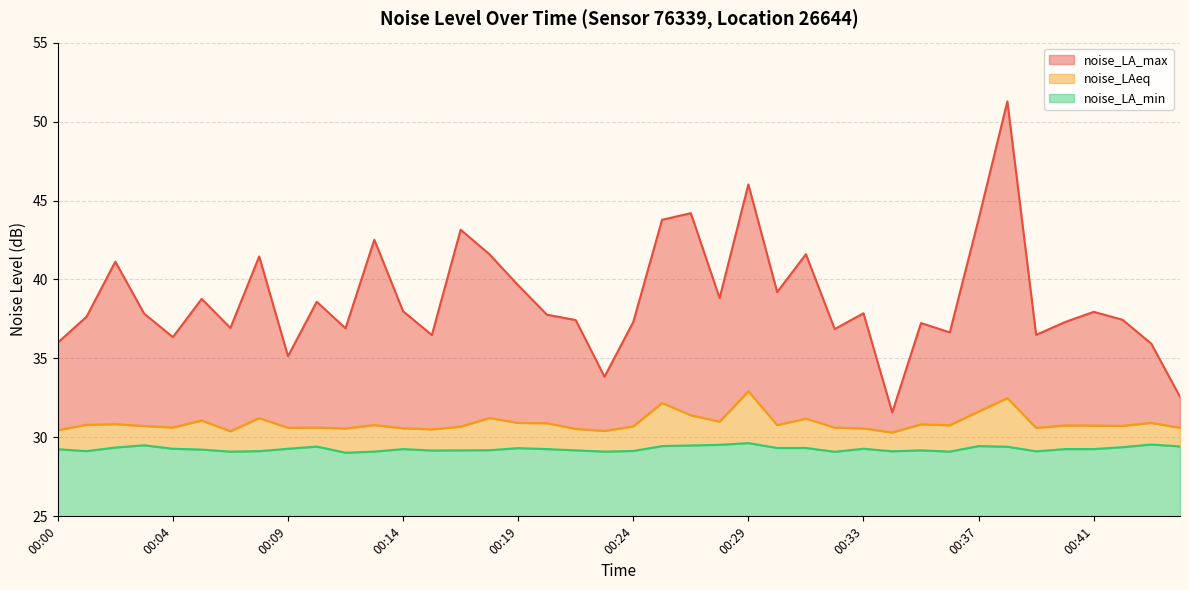

What is the approximate value of noise_LAeq at 00:02?

30.8